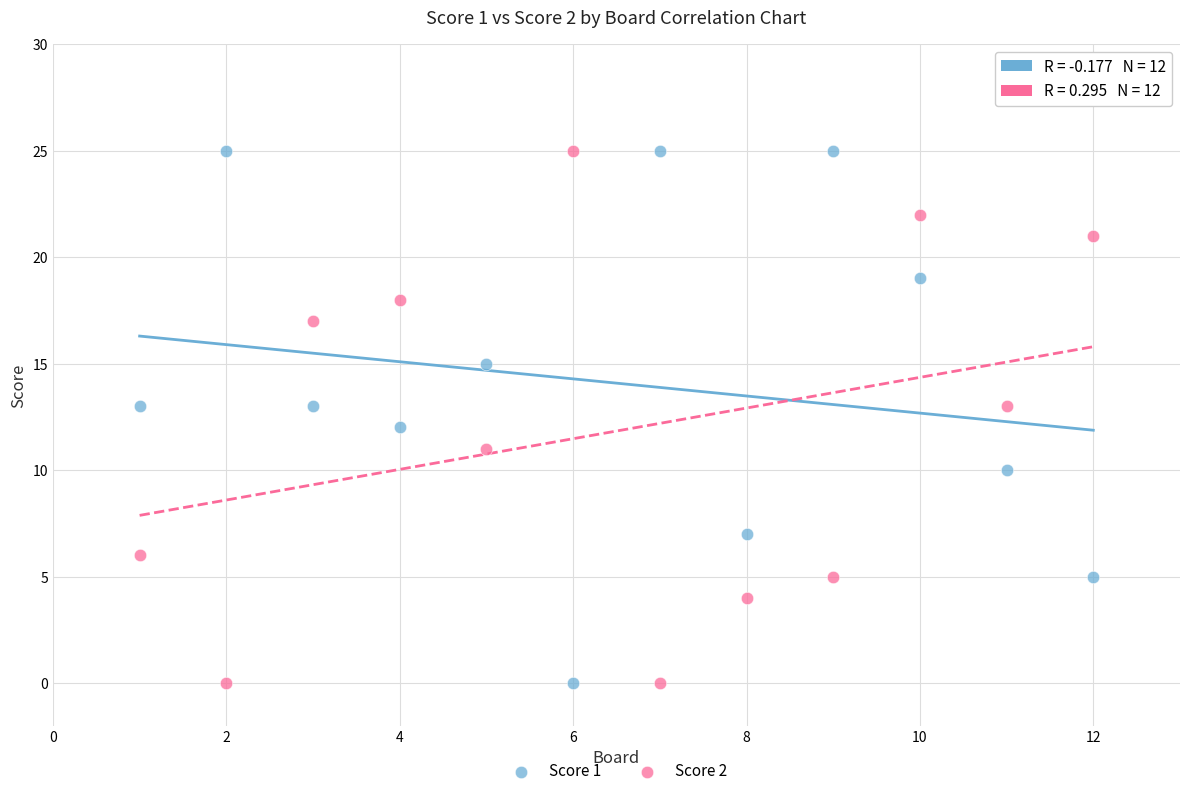

What are all the series names shown in the legend?

Score 1, Score 2